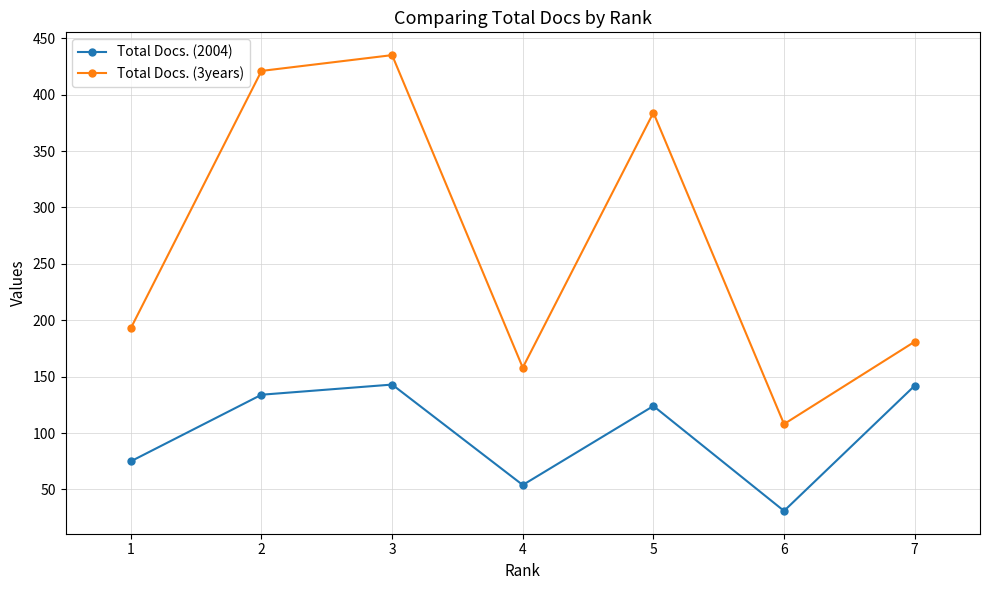

The Total Docs. (2004) series shows 58 at 5. True or false?

False